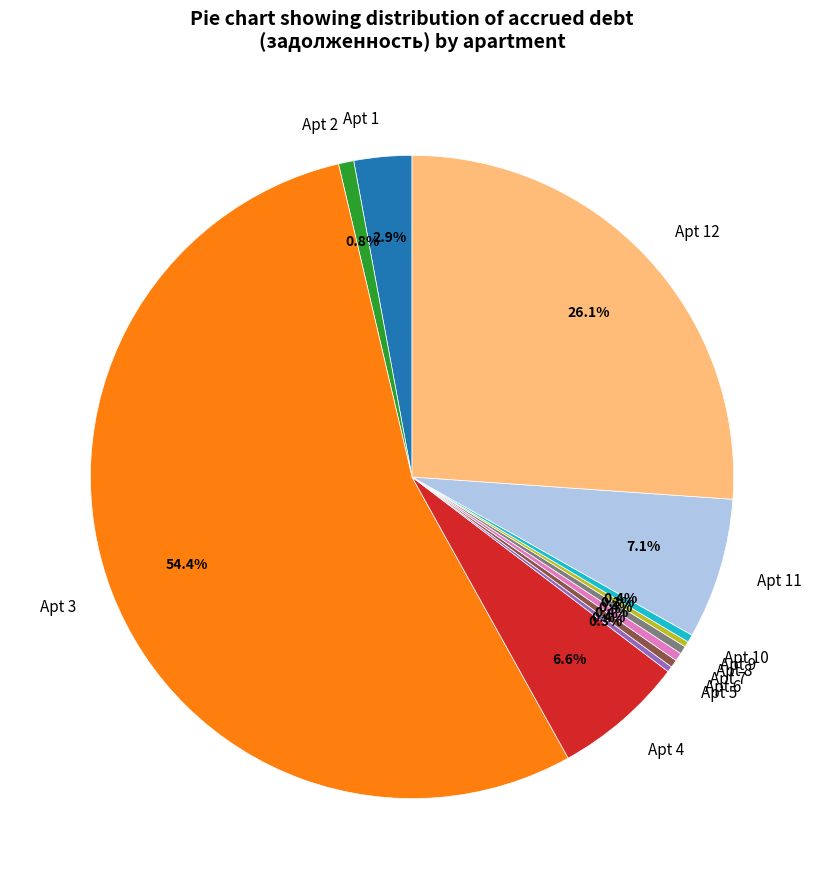

What is the largest slice in the pie chart?

Apt 3